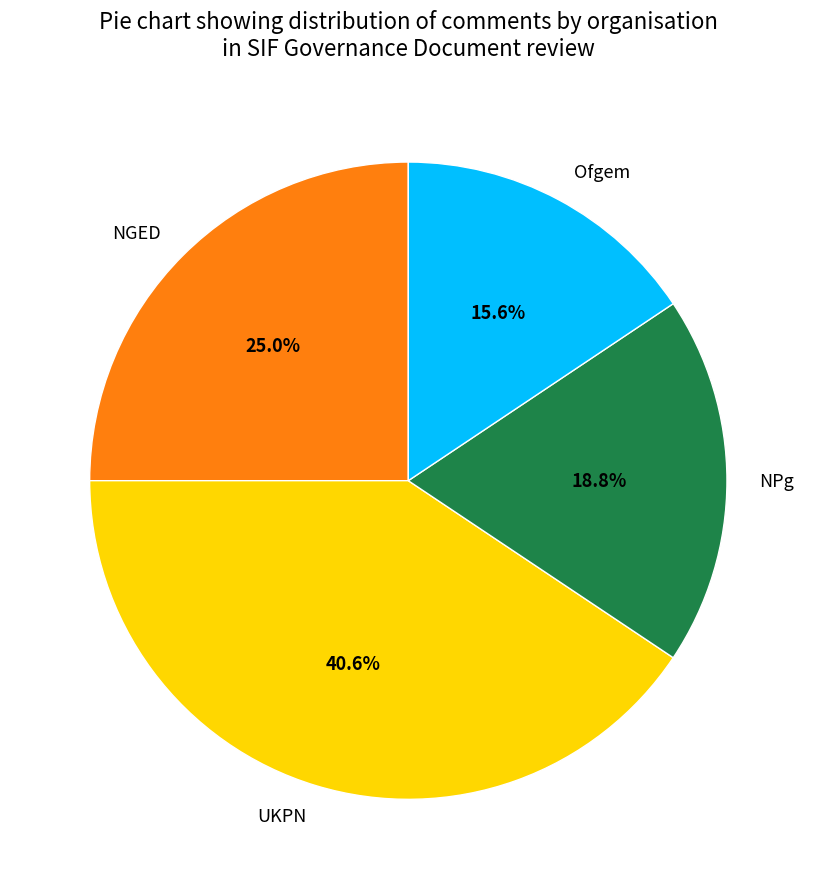

To the nearest percent, what portion does Ofgem represent?

16%